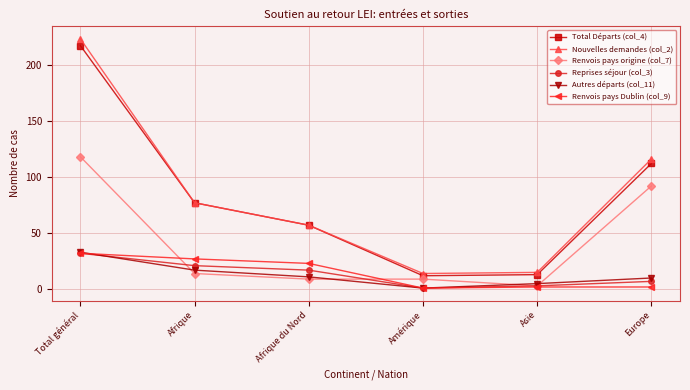

Is this an area chart (filled region under the line)?

No